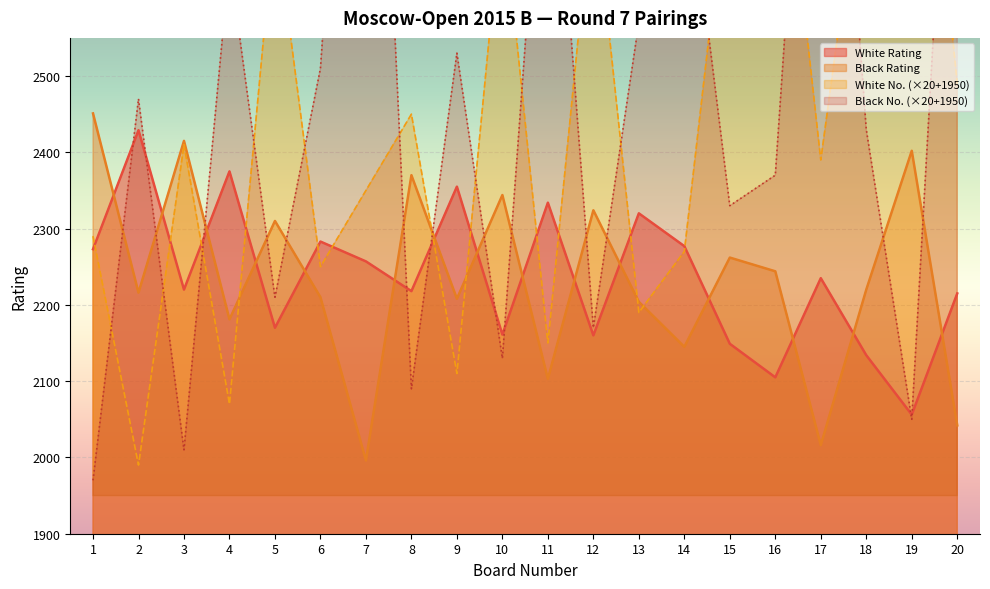

What is the difference between the second highest and second lowest values in the Black Rating series?

399